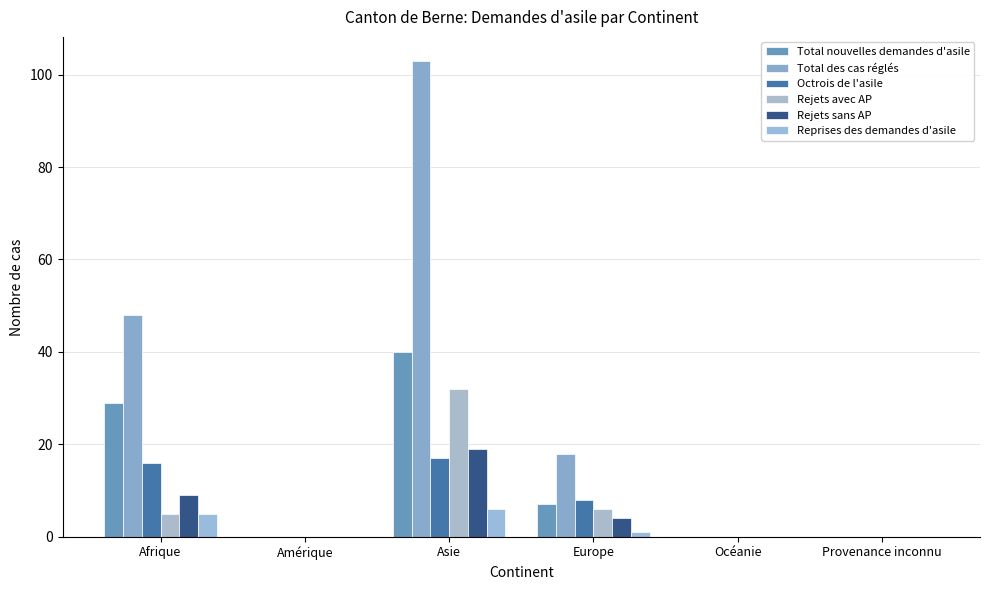

What is the maximum value shown in the chart?

103